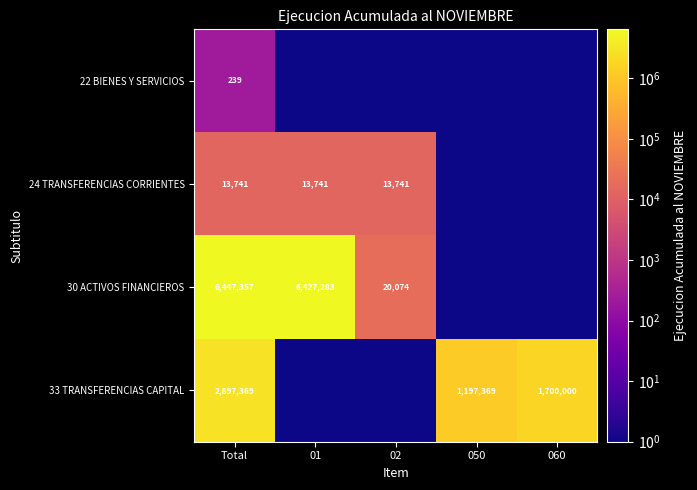

How many data points does each series have?

5